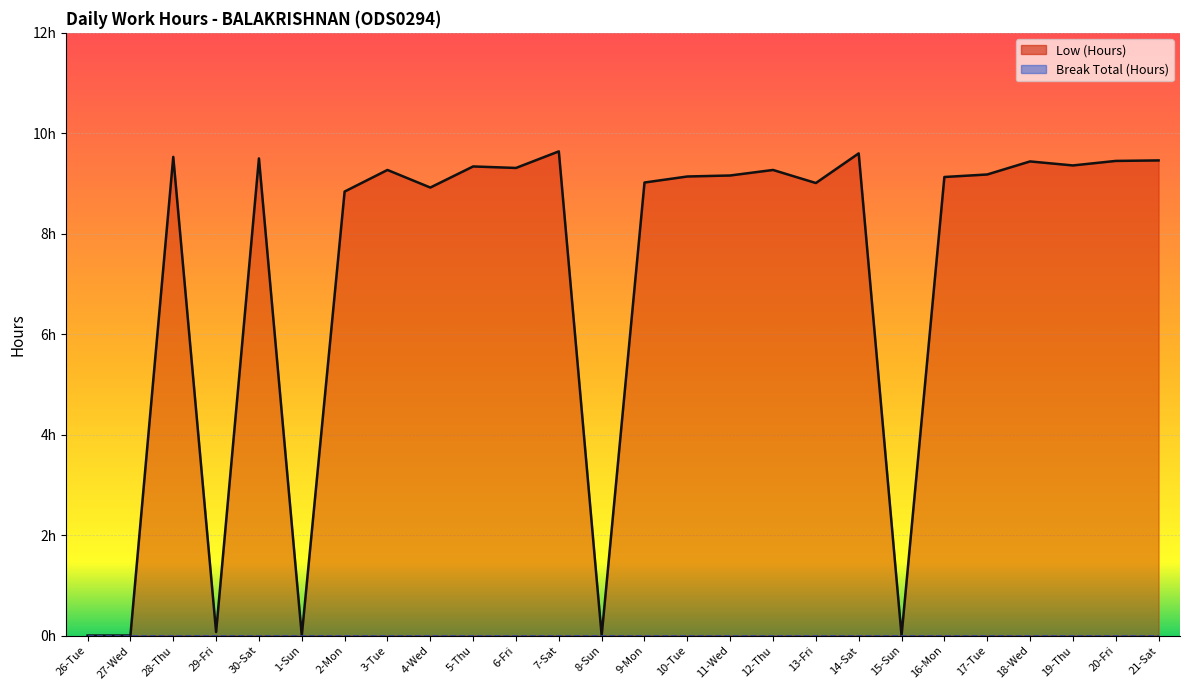

Reading right to left, what are all the values shown in this chart?

21-Sat=9.5	20-Fri=9.4	19-Thu=9.4	18-Wed=9.4	17-Tue=9.2	16-Mon=9.1	15-Sun=0.0	14-Sat=9.6	13-Fri=9.0	12-Thu=9.3	11-Wed=9.2	10-Tue=9.1	9-Mon=9.0	8-Sun=0.0	7-Sat=9.6	6-Fri=9.3	5-Thu=9.3	4-Wed=8.9	3-Tue=9.3	2-Mon=8.8	1-Sun=0.0	30-Sat=9.5	29-Fri=0.1	28-Thu=9.5	27-Wed=0.0	26-Tue=0.0